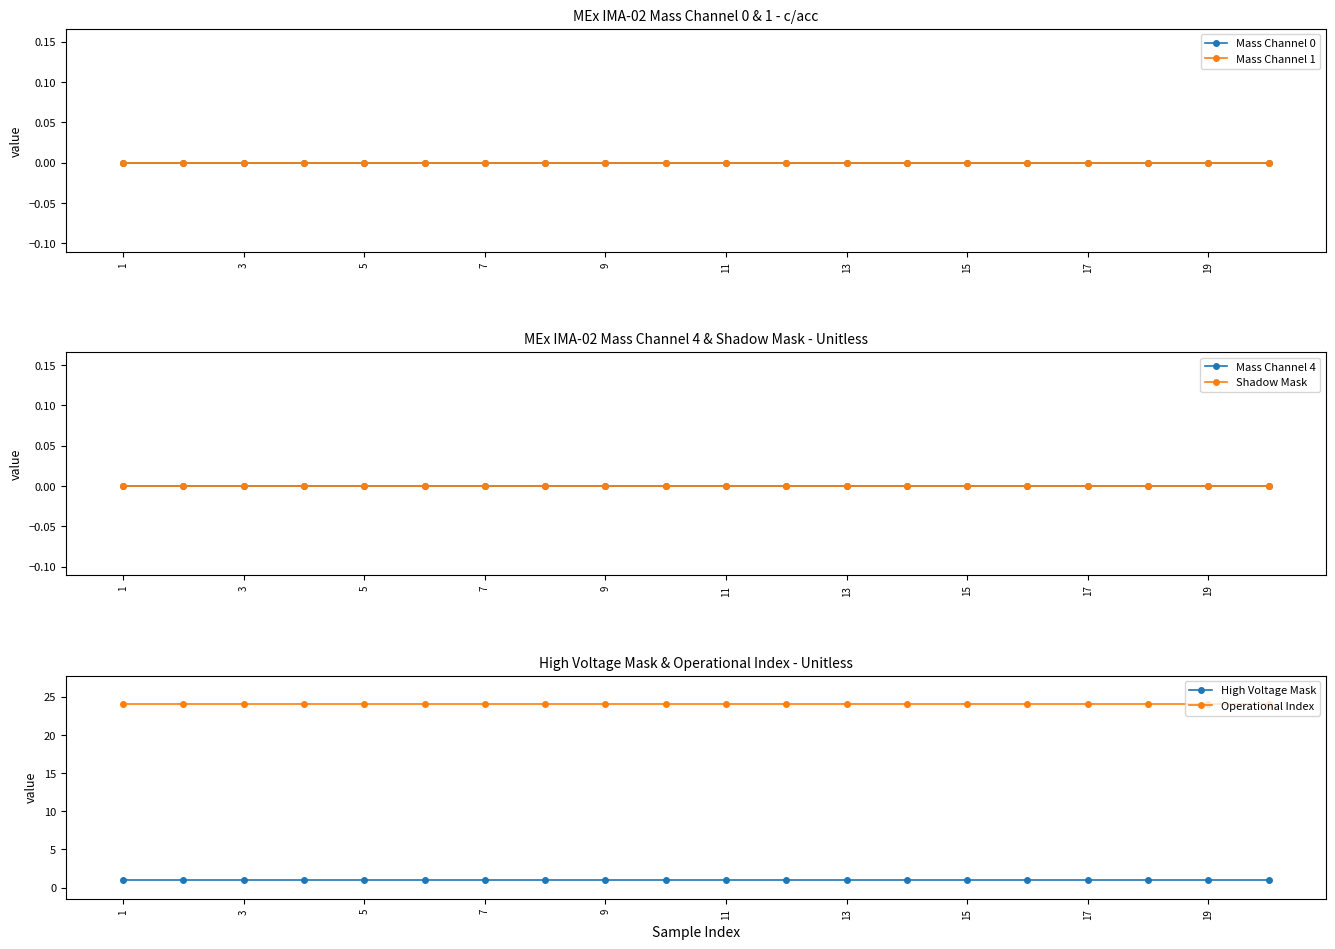

Rank the series by their maximum value, from lowest to highest.

Mass Channel 0, Mass Channel 1, Mass Channel 4, Shadow Mask, High Voltage Mask, Operational Index